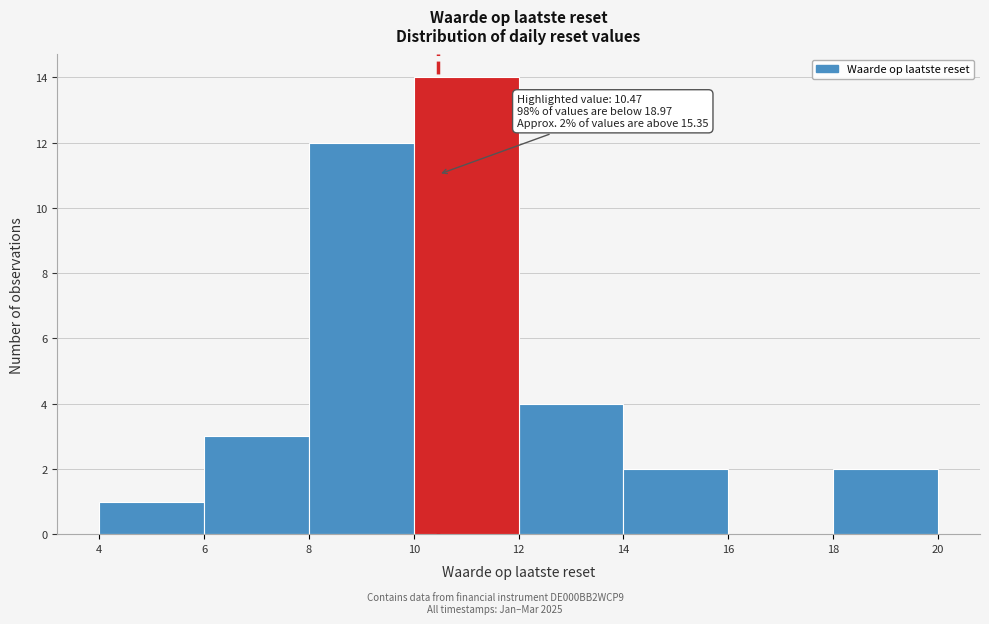

Which range on the x-axis has the tallest bar?

10 to 12